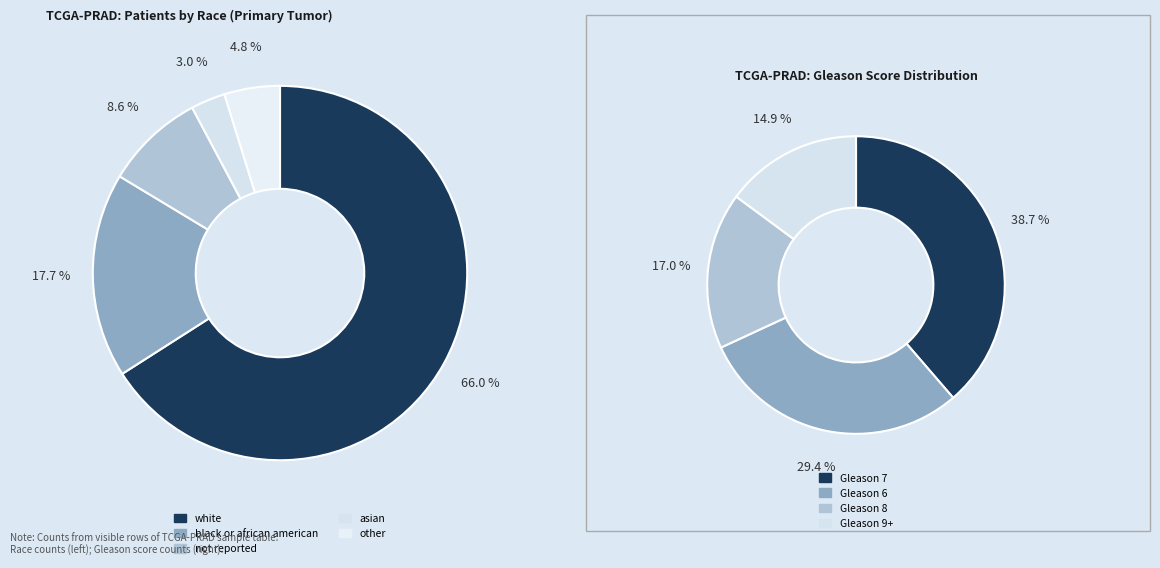

What percentage is the asian slice, to the nearest percent?

3%